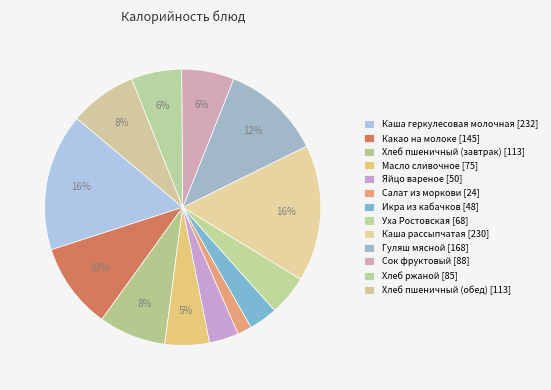

What percentage is the Сок фруктовый slice, to the nearest percent?

6%